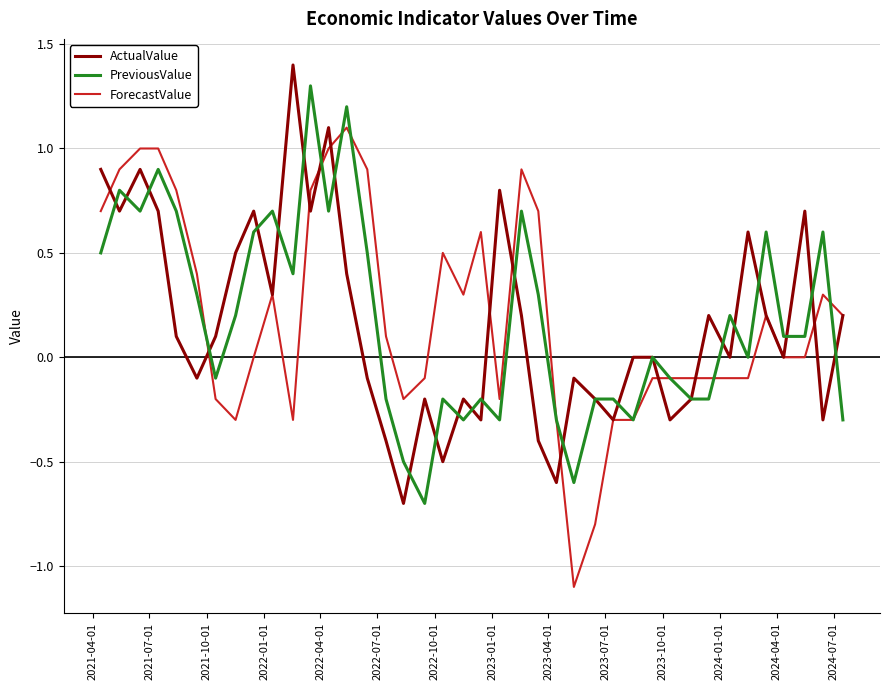

What is the minimum value shown in the chart?

-1.1